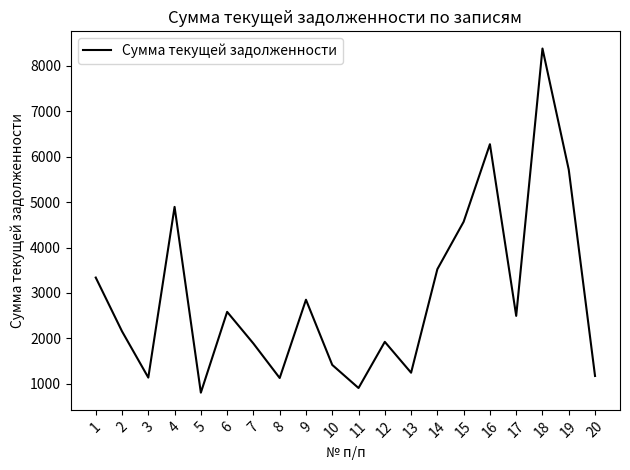

How many distinct data groups are displayed?

1